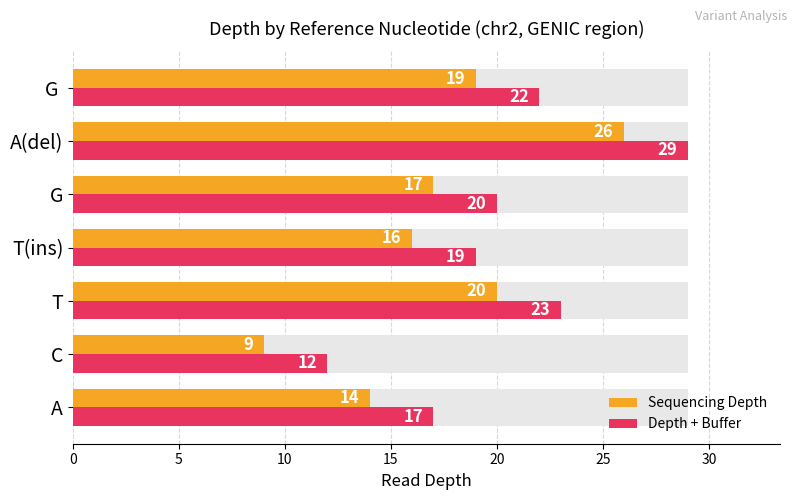

What is the difference between the maximum and minimum values in the Sequencing Depth series?

17